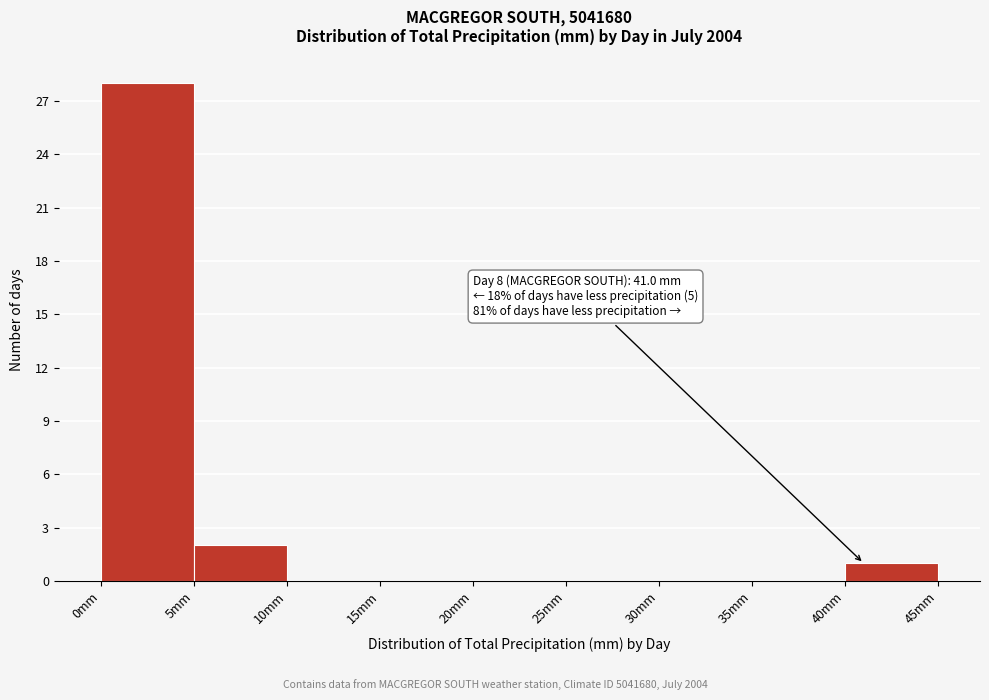

Which range on the x-axis has the tallest bar?

0 to 5